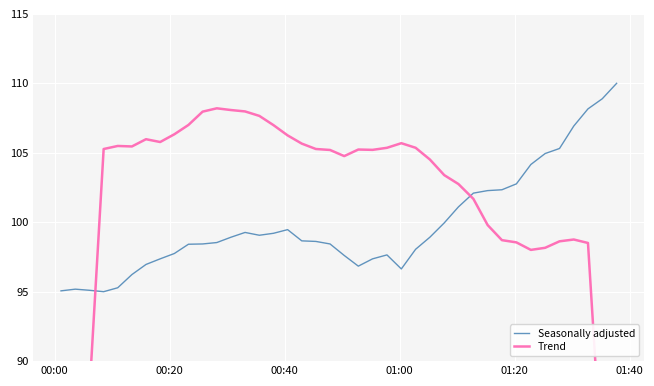

How many series are shown in this chart?

2